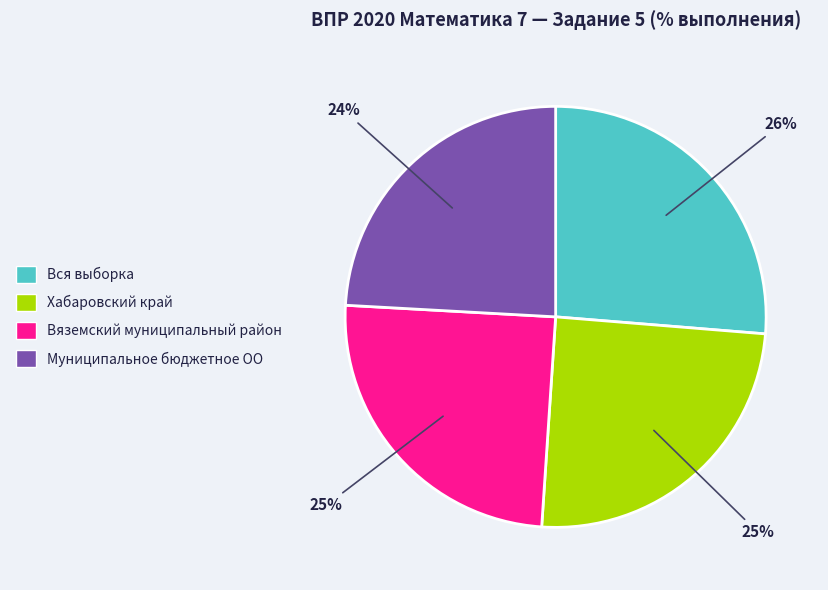

Approximately how many times larger is the value at Вся выборка compared to Муниципальное бюджетное ОО?

1.1